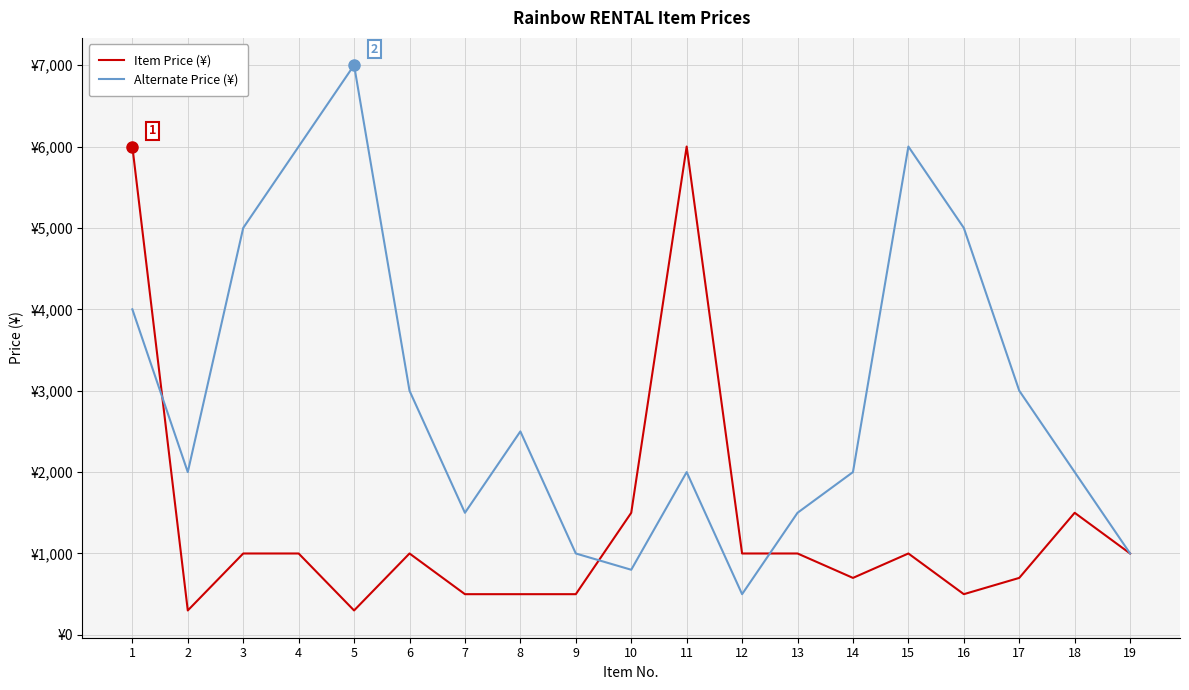

Is the value of Item Price (¥) at 2 greater than the value of Alternate Price (¥) at 7?

No